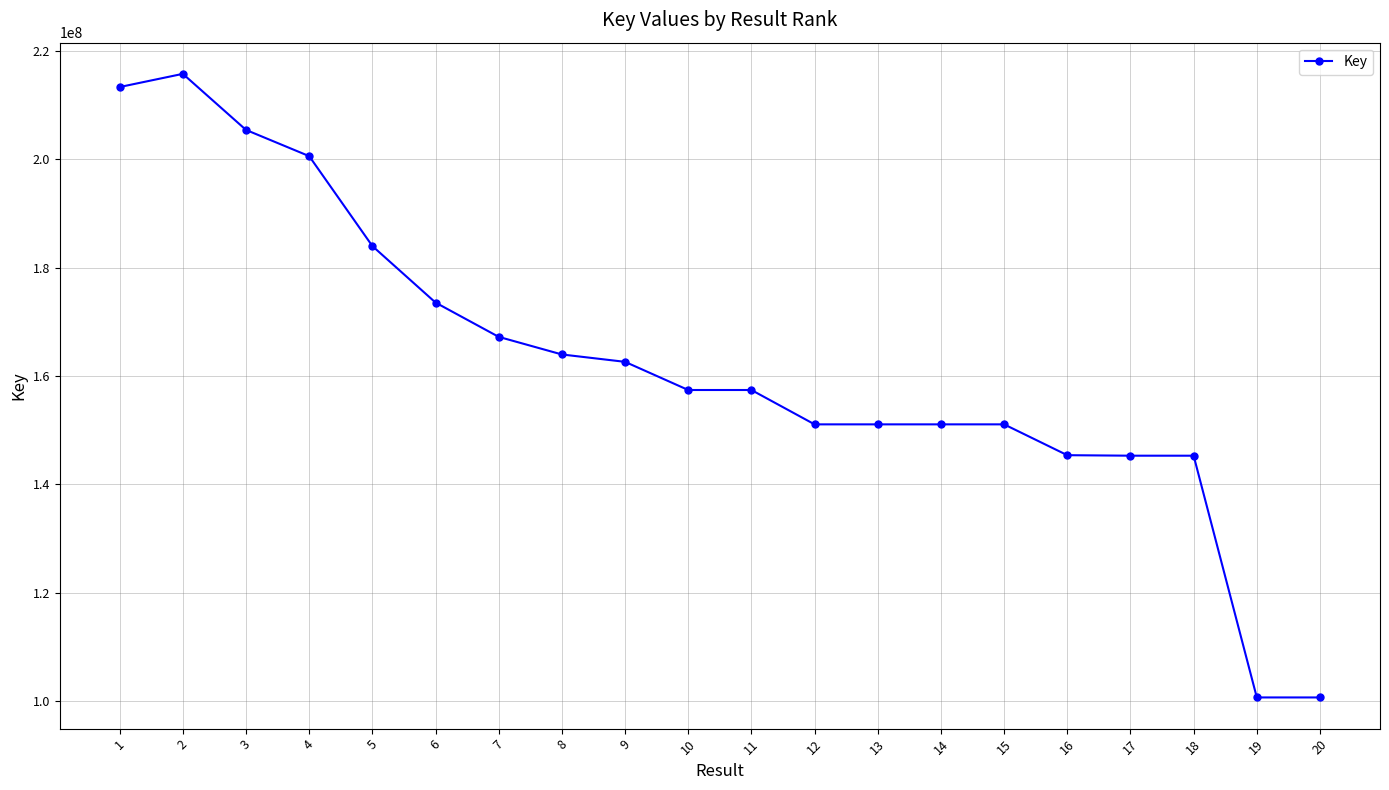

What is the smallest value displayed?

100723166